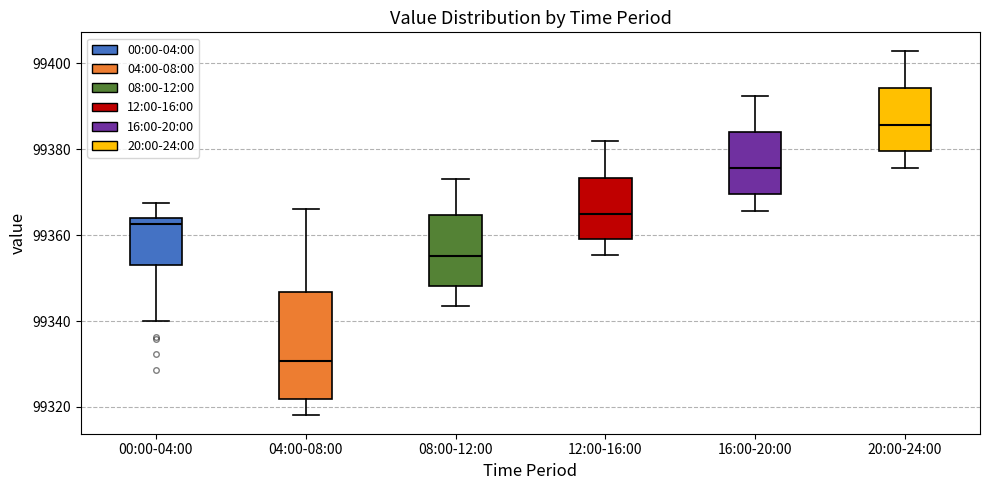

Reading left to right, transcribe this box plot: for each box, give where its median line is, the range the box spans, and where its two whiskers end, as read against the y-axis. The values are not printed on the chart, so give them approximately, as read against the axis.

00:00-04:00: median 99362, box 99354 to 99364, whiskers 99340 to 99368
04:00-08:00: median 99330, box 99322 to 99346, whiskers 99318 to 99366
08:00-12:00: median 99356, box 99348 to 99364, whiskers 99344 to 99374
12:00-16:00: median 99364, box 99360 to 99374, whiskers 99356 to 99382
16:00-20:00: median 99376, box 99370 to 99384, whiskers 99366 to 99392
20:00-24:00: median 99386, box 99380 to 99394, whiskers 99376 to 99404